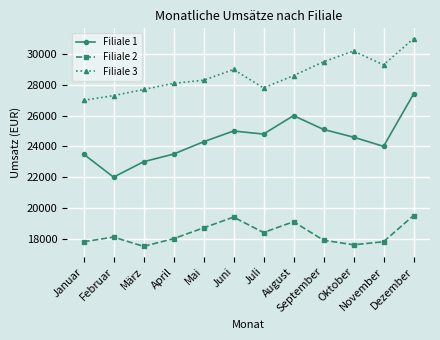

How many values in the Filiale 2 series are below 18100?

6